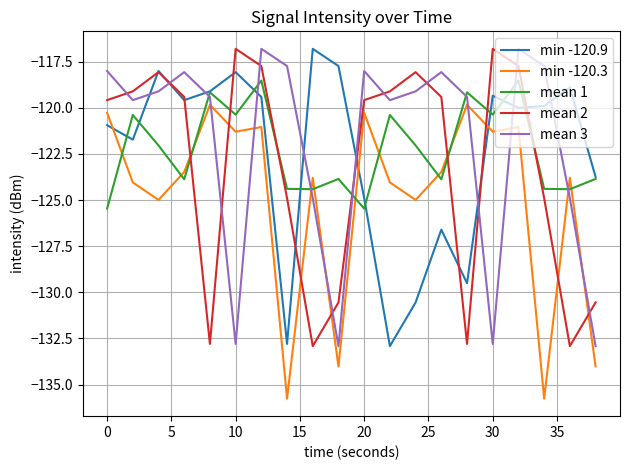

True or false: mean 2 and mean 1 cross at least once.

True